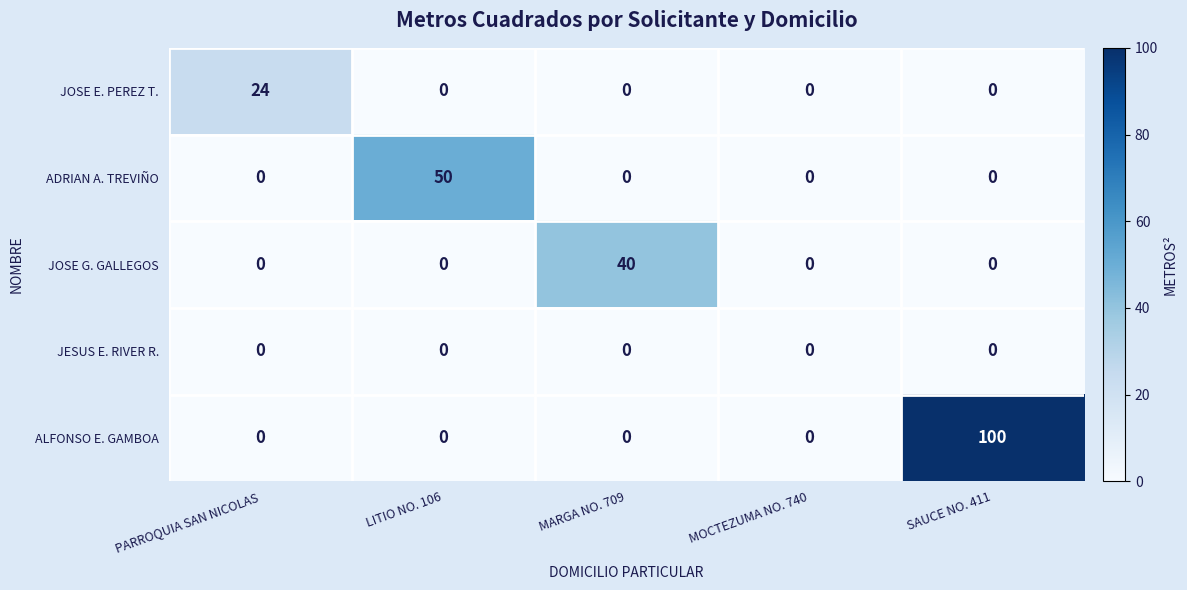

How many series are shown in this chart?

5